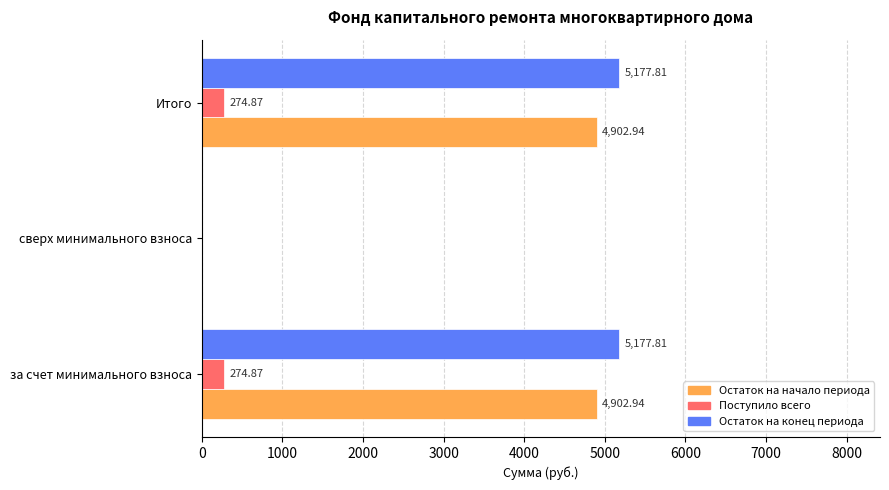

What is the sum of all Остаток на конец периода values?

10355.6